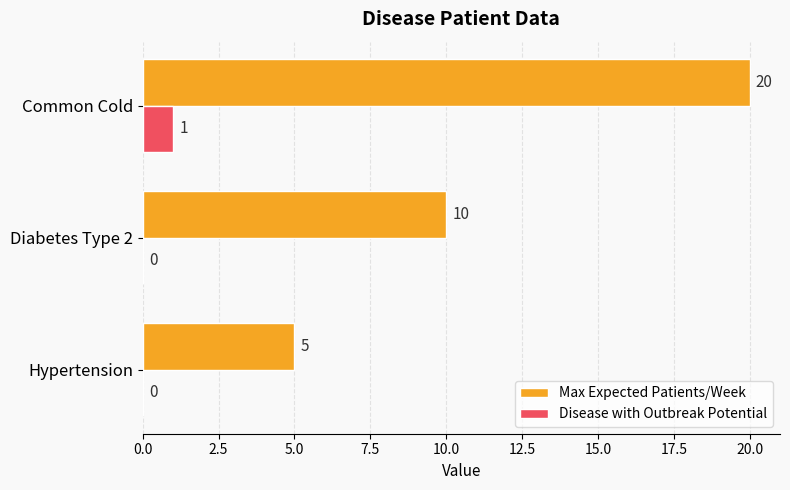

The Max Expected Patients/Week series shows 5 at Hypertension. True or false?

True